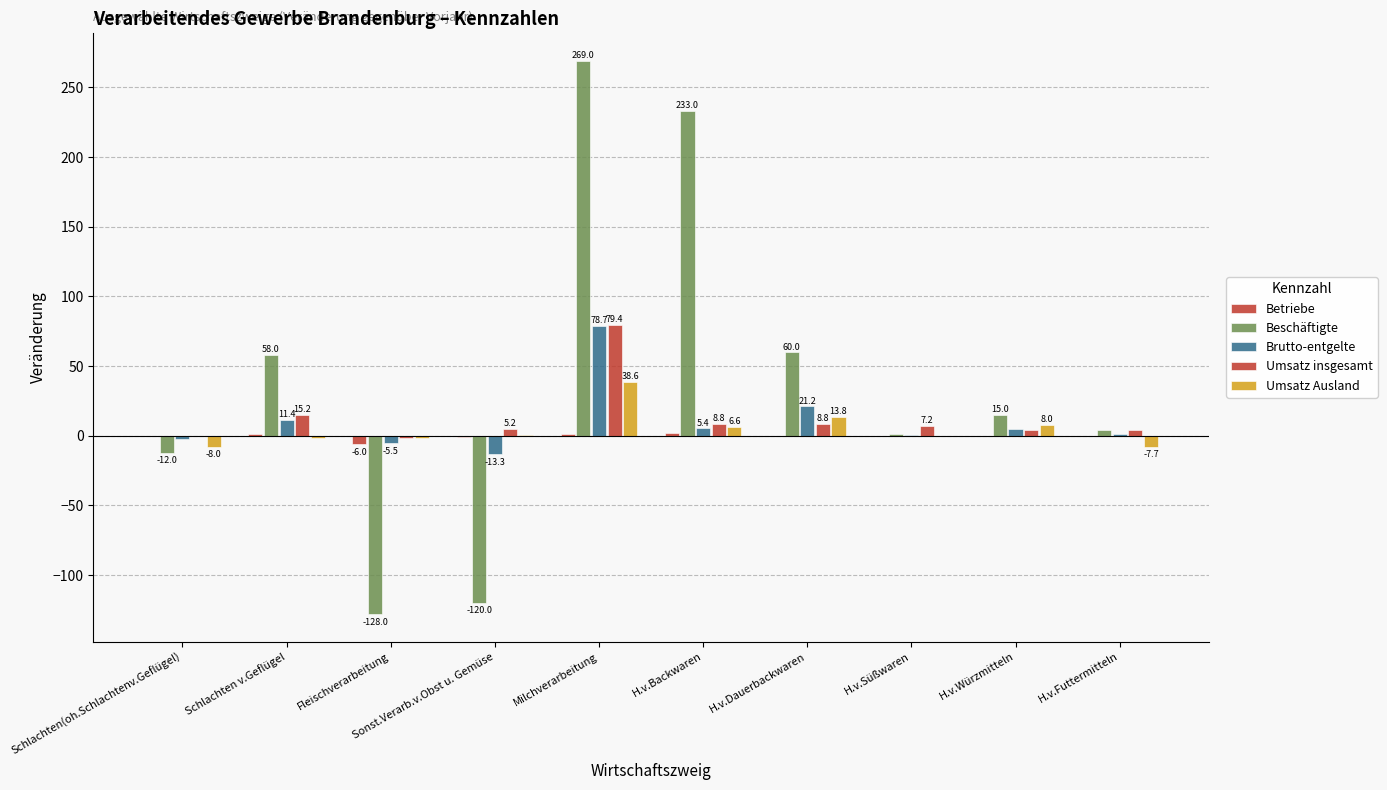

How many categories are shown in the chart?

10